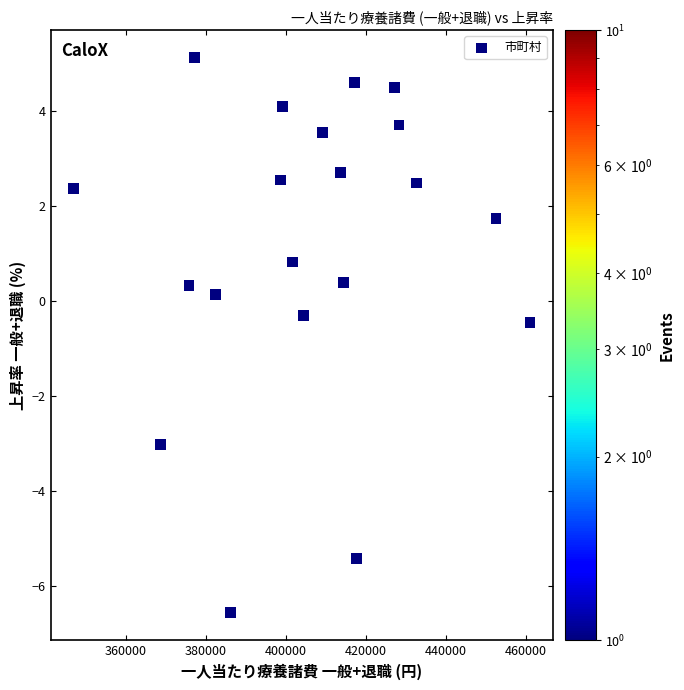

What is the range of Y values (max minus min)?

11.7